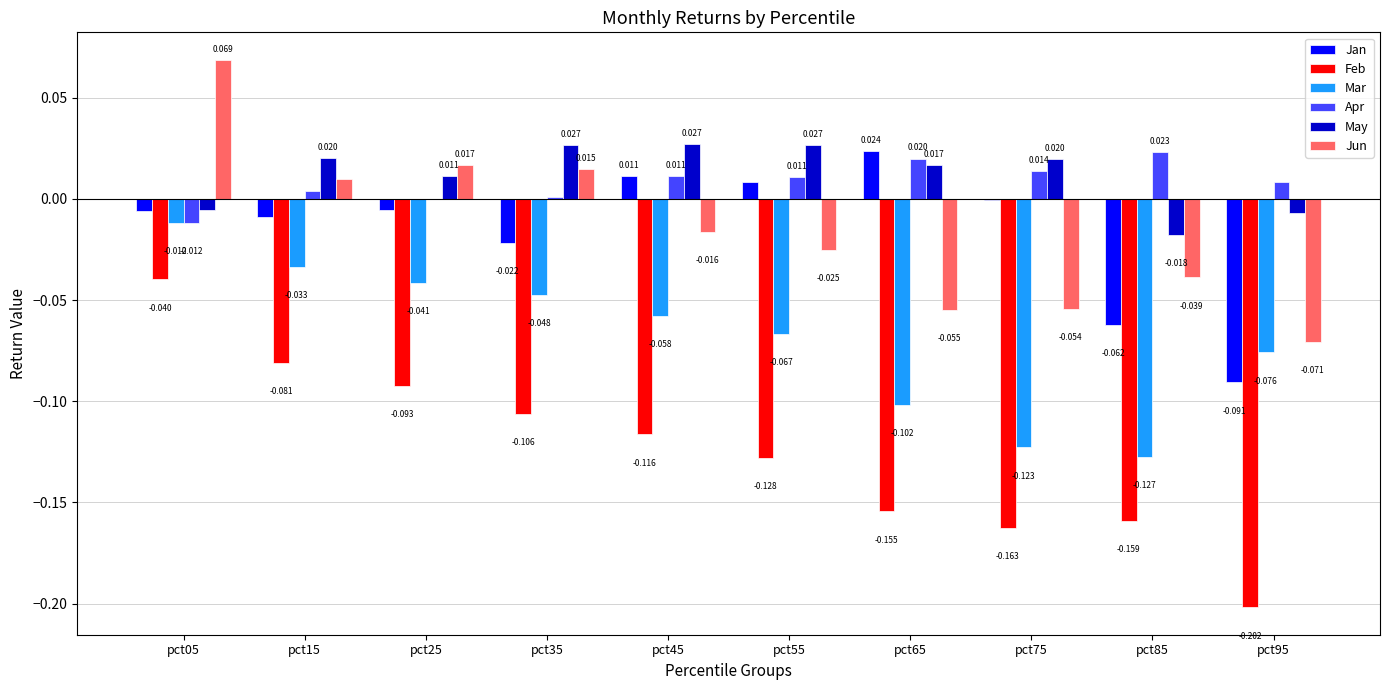

Is the value of Mar at pct95 greater than the value of Apr at pct15?

No